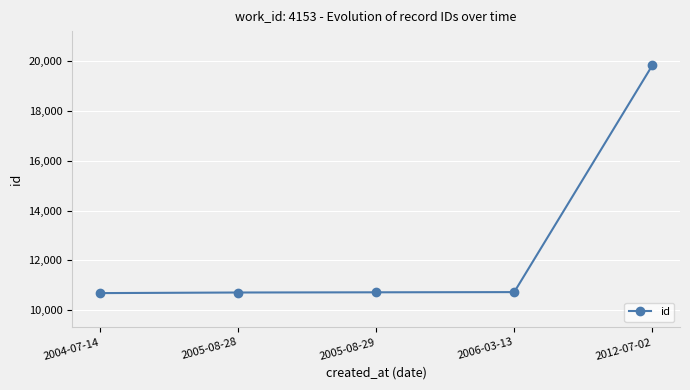

What is the value of the 2nd point from the left?

10712